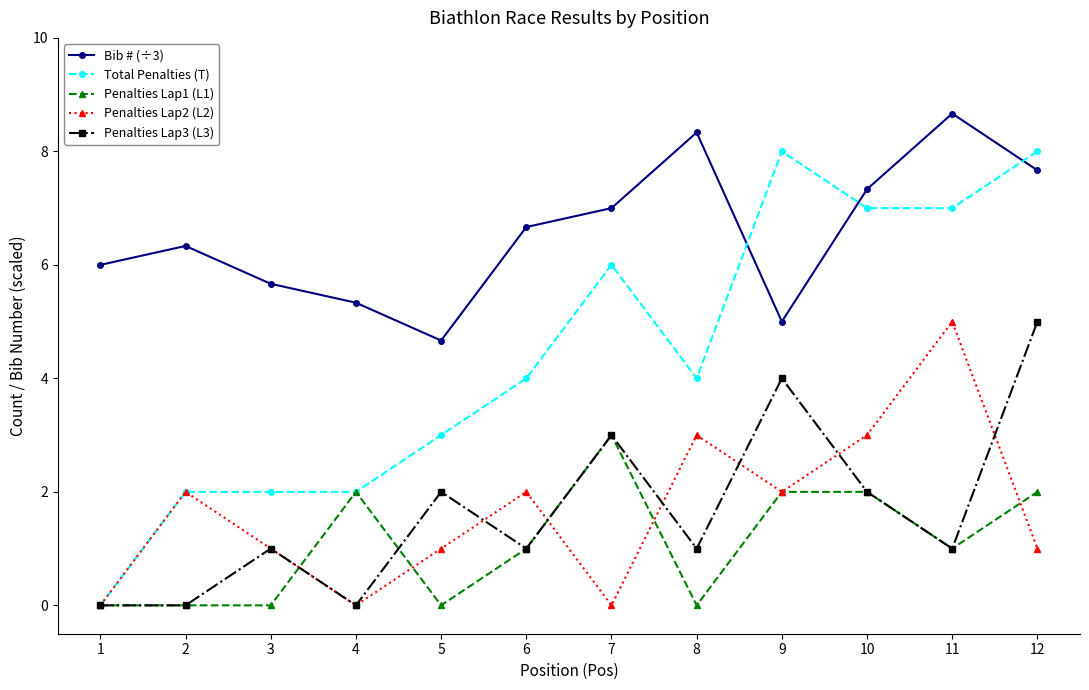

Which series has the widest spread of values?

Total Penalties (T)